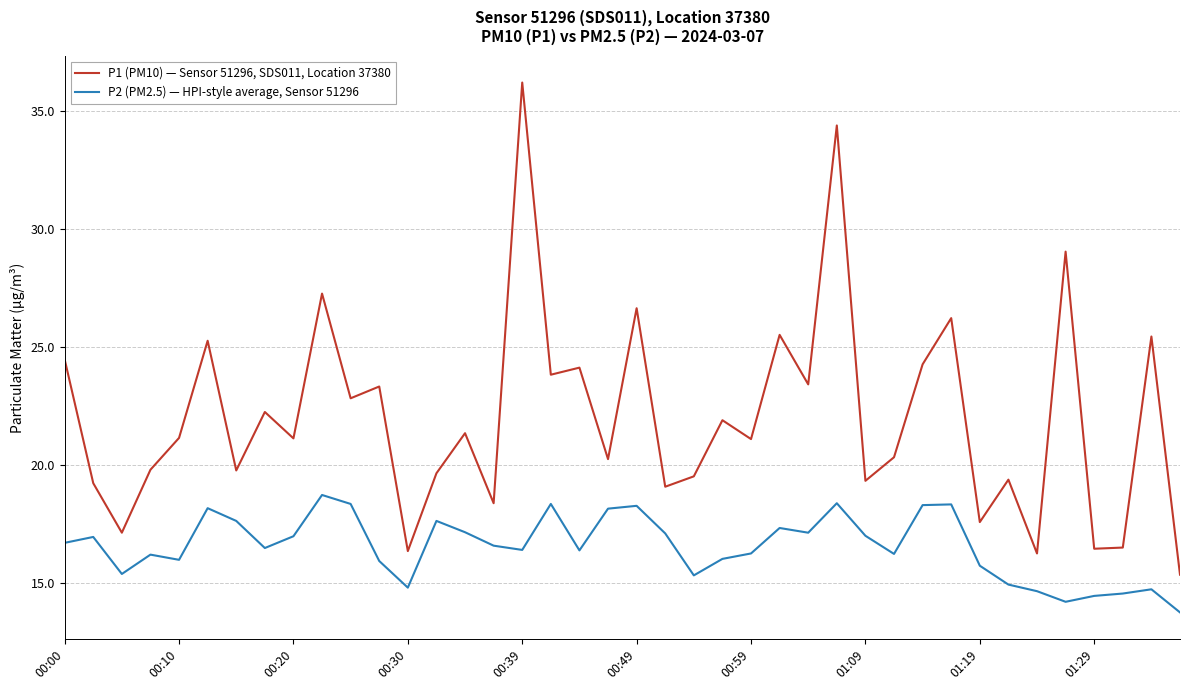

Which series has the widest spread of values?

P1 (PM10) — Sensor 51296, SDS011, Location 37380